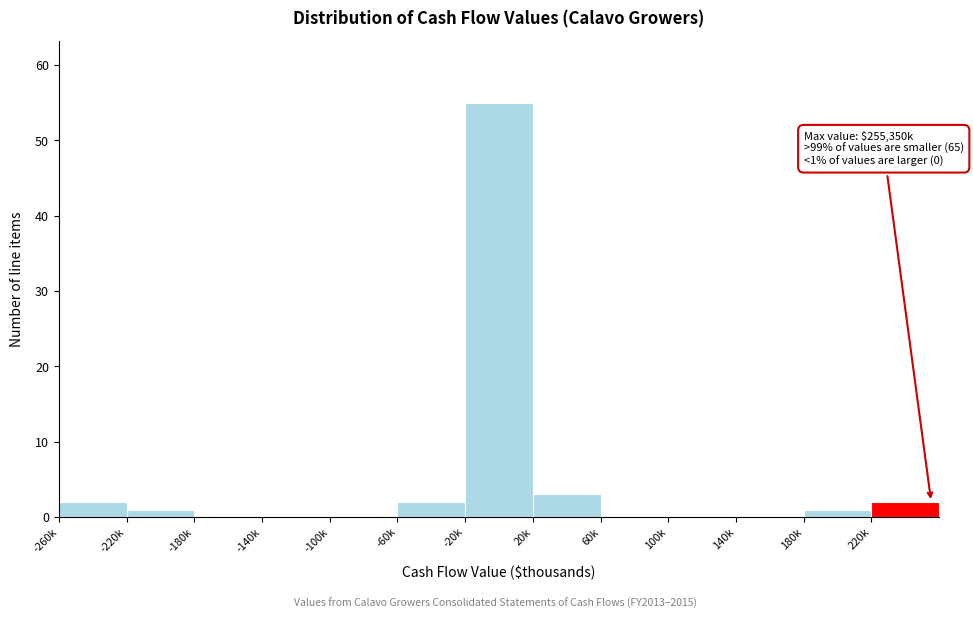

Reading left to right, extract all data points from this chart.

-260k=2	-220k=1	-180k=0	-140k=0	-100k=0	-60k=2	-20k=55	20k=3	60k=0	100k=0	140k=0	180k=1	220k=2